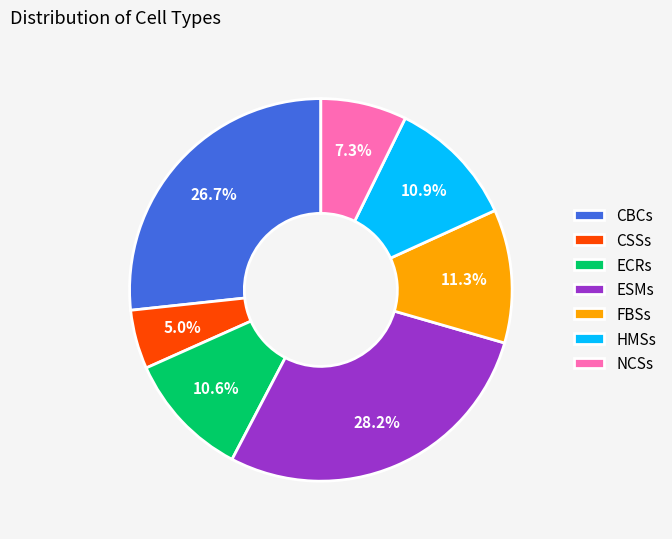

Does any single category account for the majority?

No